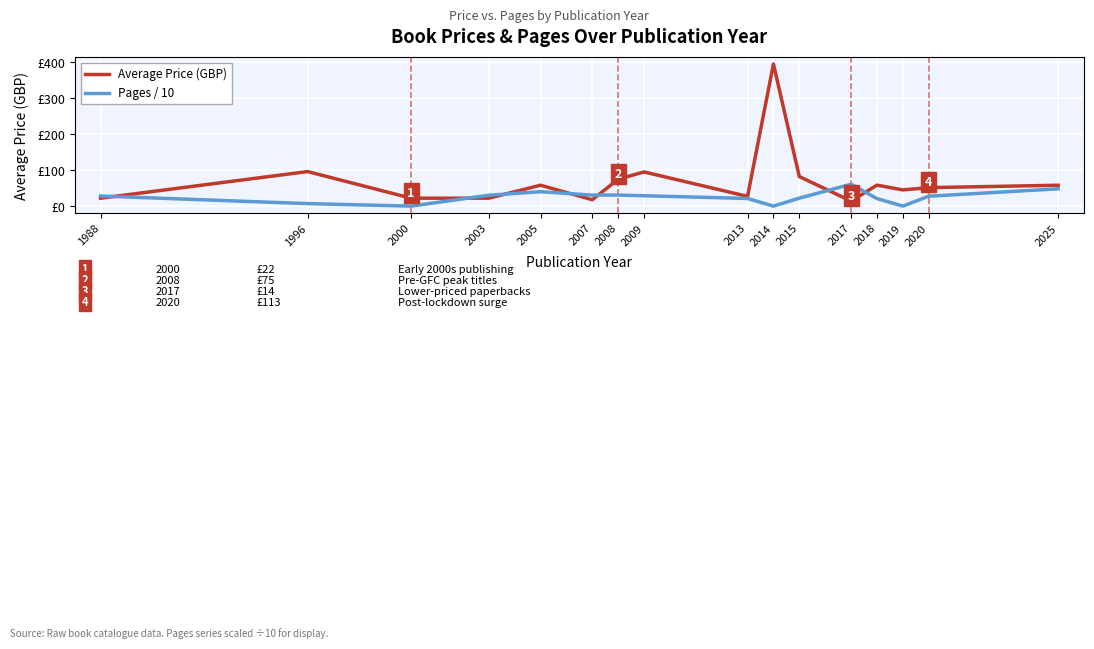

Rank the series by their average value, from highest to lowest.

Average Price (GBP), Pages / 10